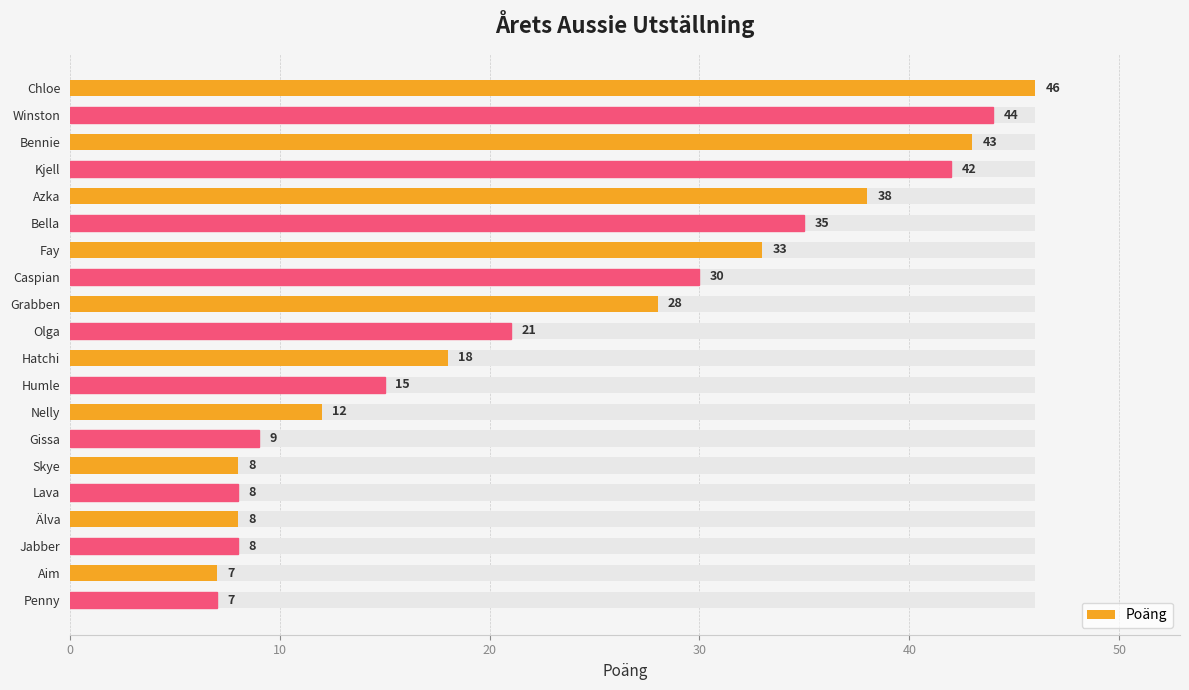

What is the average value?

23